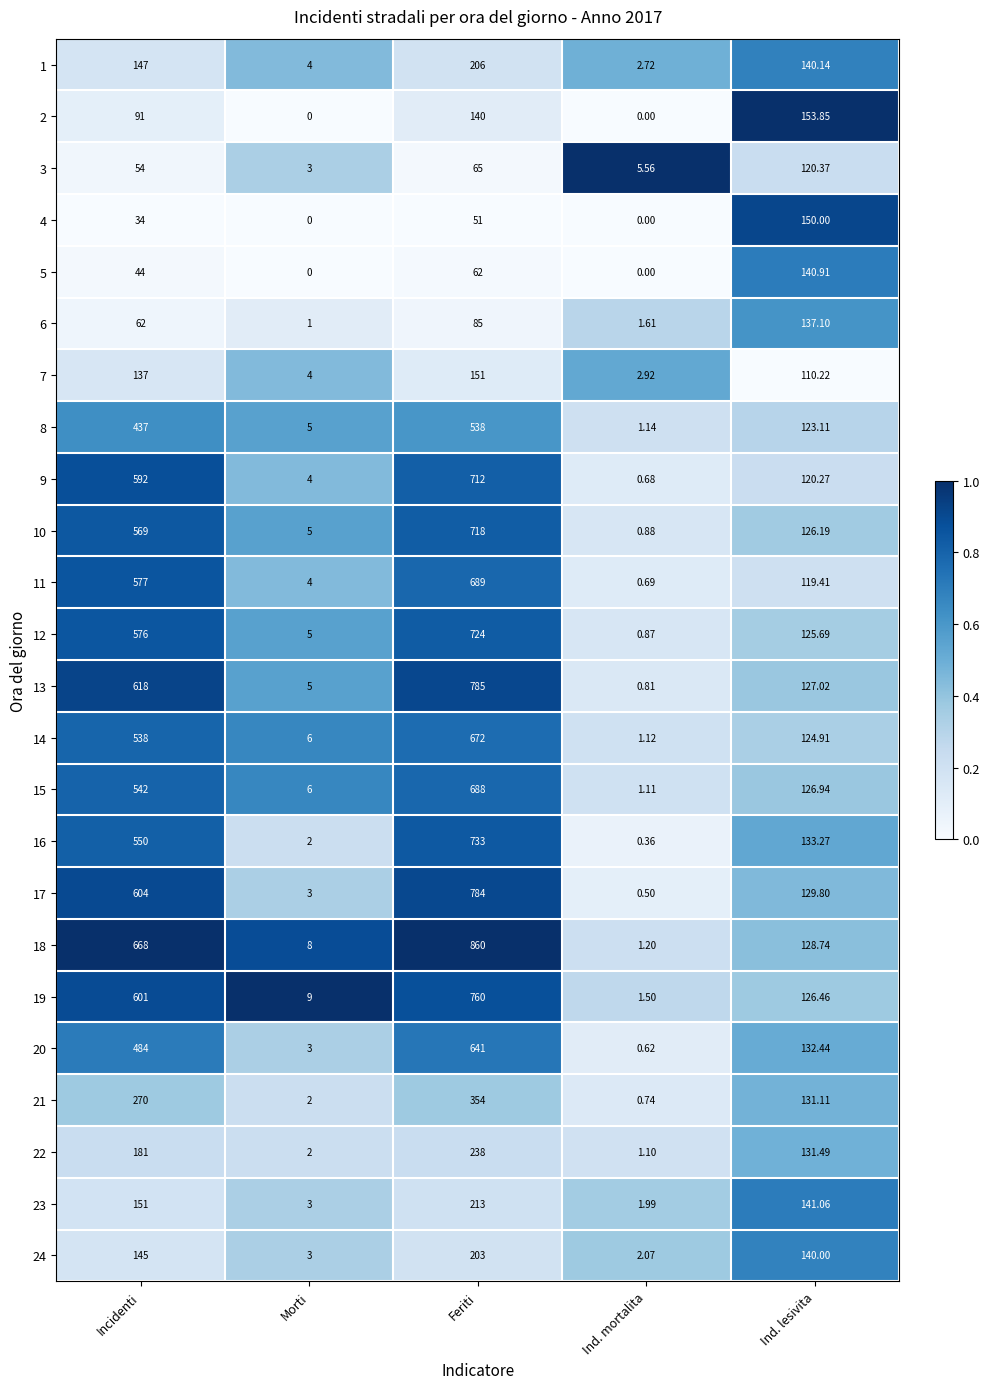

Which series changed the most between Morti and Ind. lesivita?

2